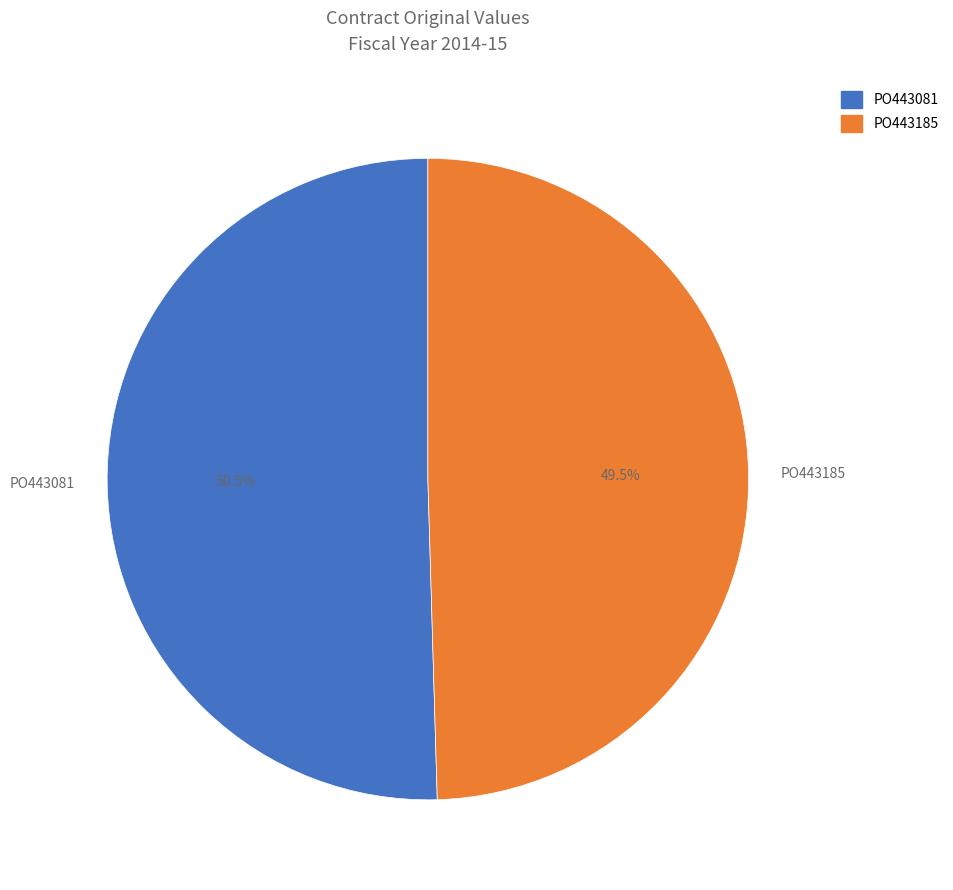

Does PO443185 represent more than half of the total?

No